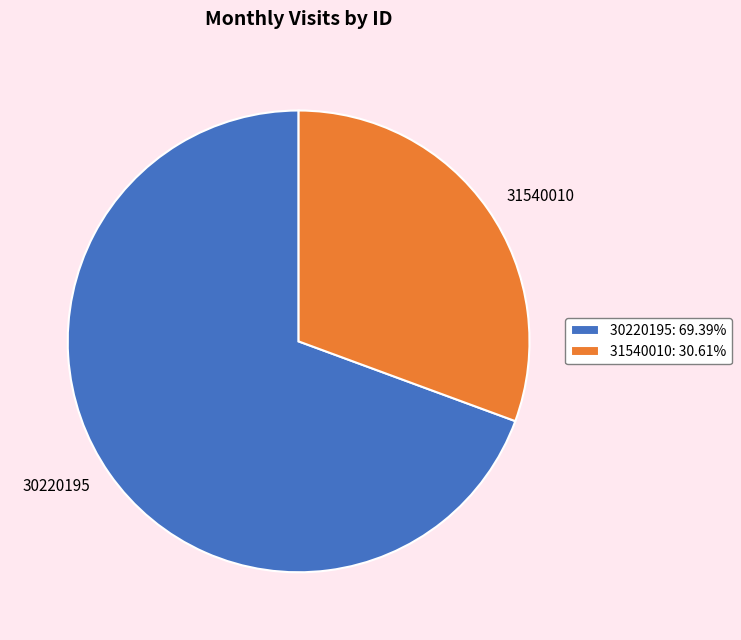

Which category has the biggest portion of the pie?

30220195